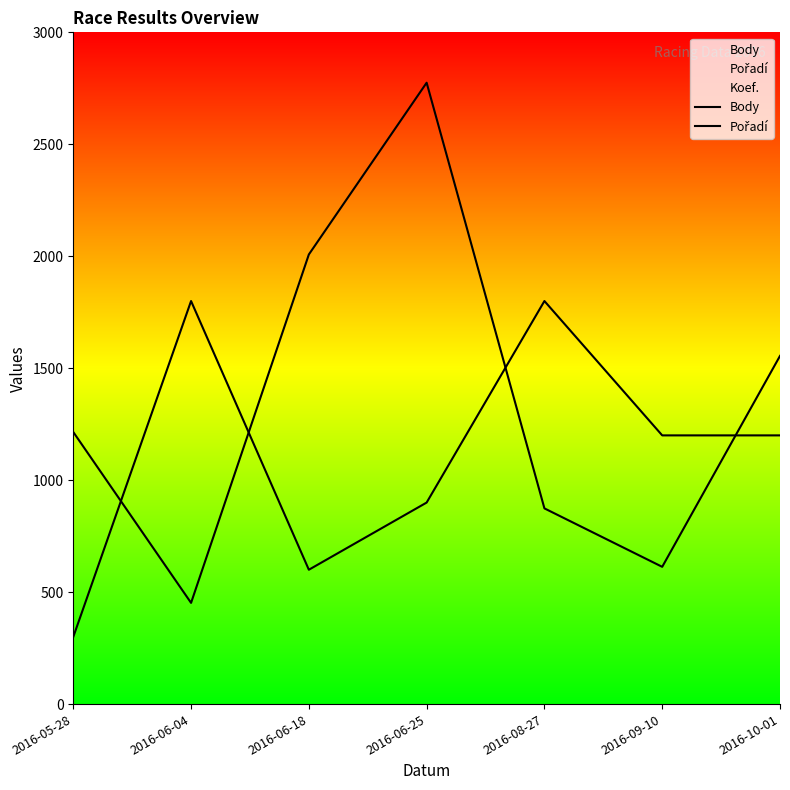

Read the Pořadí value at 2016-06-25, to the nearest 10.

900